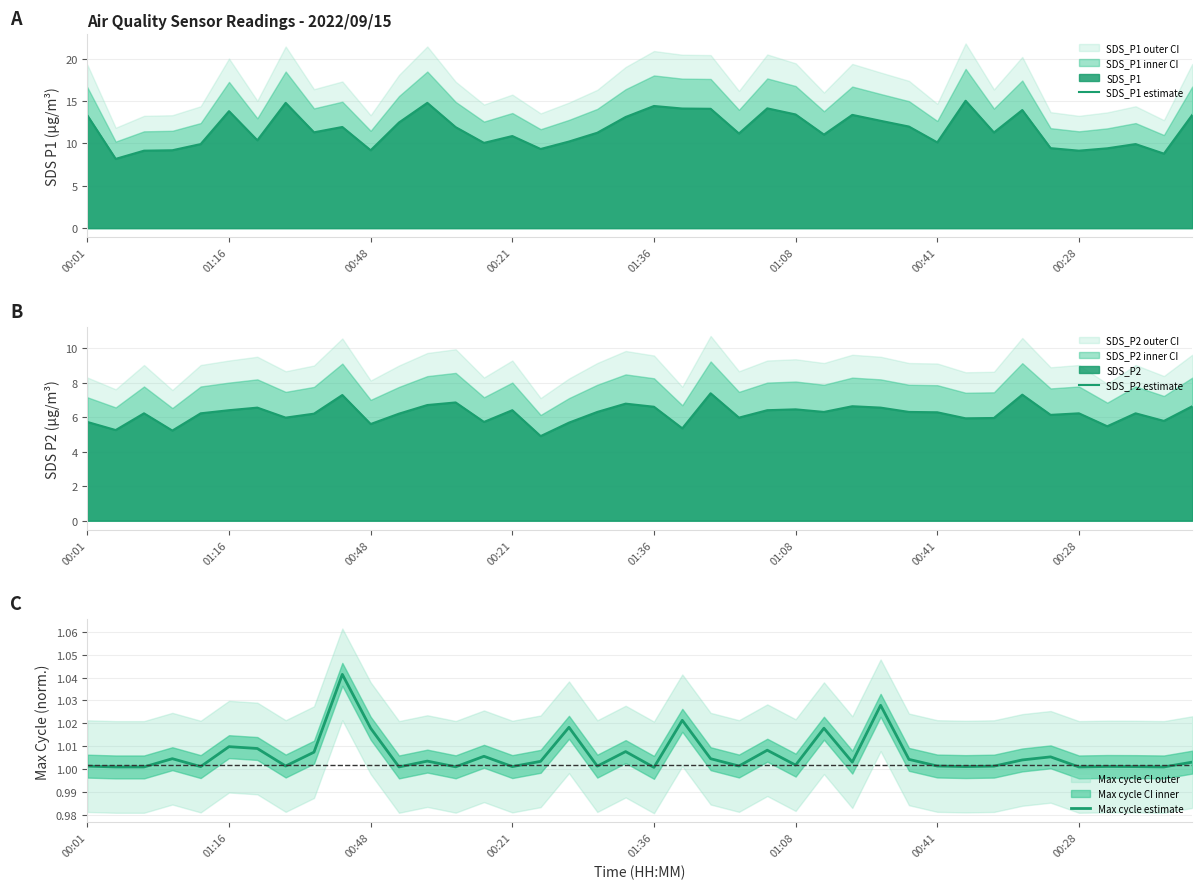

True or false: SDS_P1 estimate and SDS_P2 estimate intersect in this chart.

False